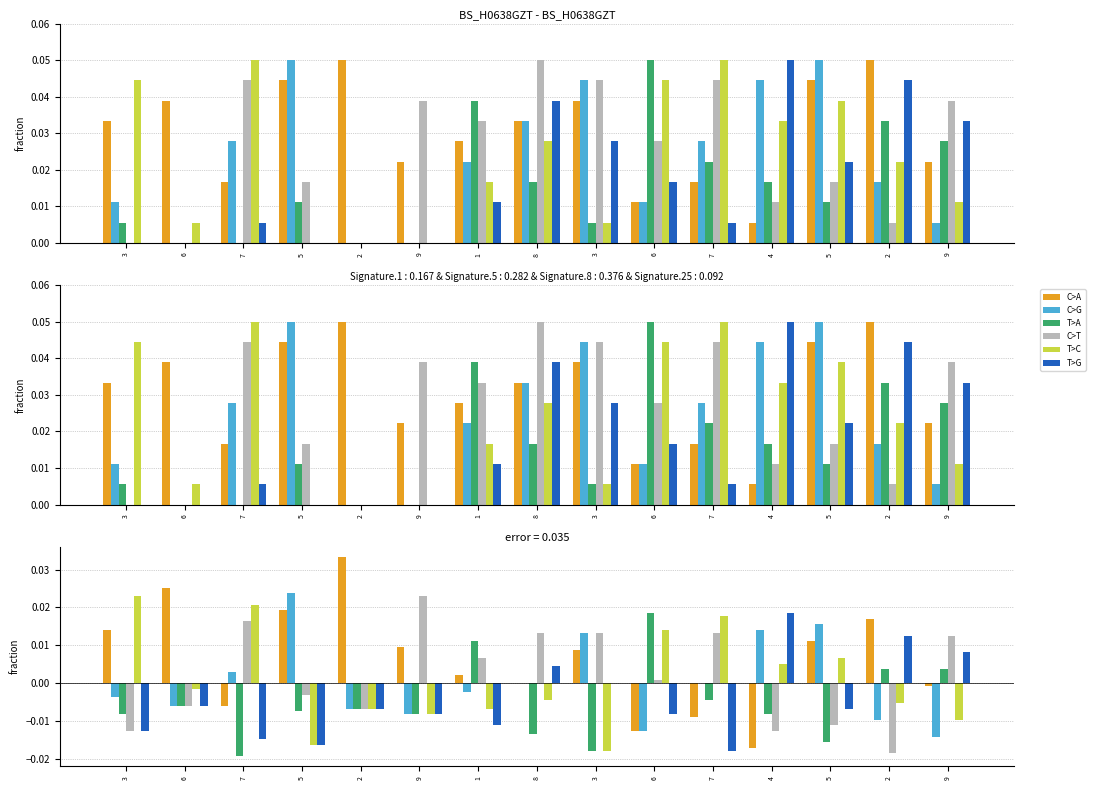

Does the chart contain any negative values?

Yes